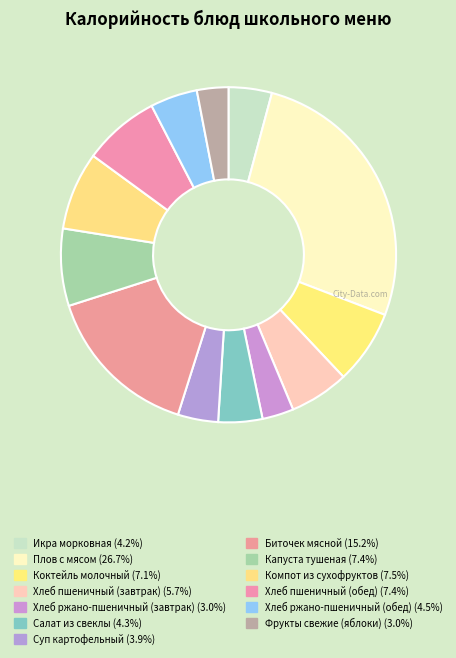

How many slices are in this pie chart?

13